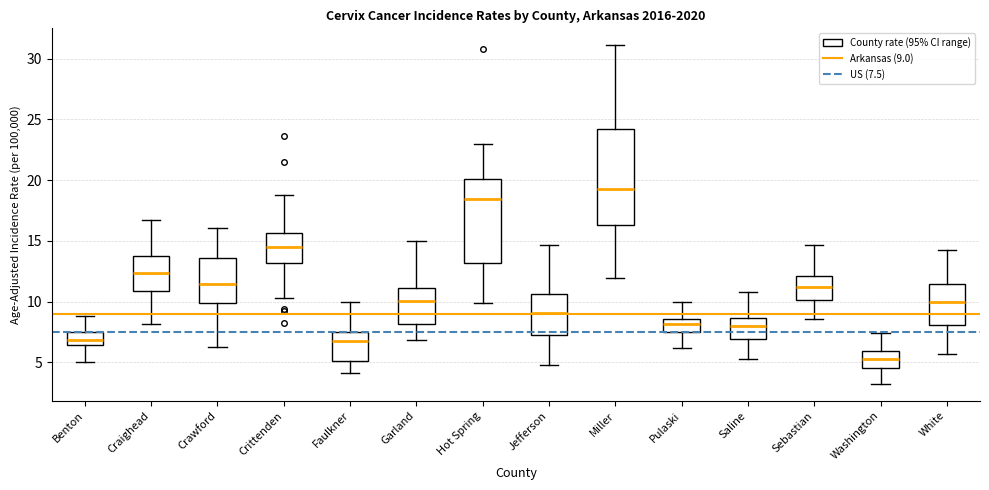

Reading left to right, read every box against the y-axis: the position of its median line, the range the box covers, and the ends of its whiskers. The values are not printed on the chart, so give them approximately, as read against the axis.

Benton: median 7.0, box 6.5 to 7.5, whiskers 5.0 to 9.0
Craighead: median 12.5, box 11.0 to 13.5, whiskers 8.0 to 16.5
Crawford: median 11.5, box 10.0 to 13.5, whiskers 6.5 to 16.0
Crittenden: median 14.5, box 13.0 to 15.5, whiskers 10.5 to 19.0
Faulkner: median 6.5, box 5.0 to 7.5, whiskers 4.0 to 10.0
Garland: median 10.0, box 8.0 to 11.0, whiskers 7.0 to 15.0
Hot Spring: median 18.5, box 13.0 to 20.0, whiskers 10.0 to 23.0
Jefferson: median 9.0, box 7.5 to 10.5, whiskers 5.0 to 14.5
Miller: median 19.5, box 16.5 to 24.0, whiskers 12.0 to 31.0
Pulaski: median 8.0, box 7.5 to 8.5, whiskers 6.0 to 10.0
Saline: median 8.0, box 7.0 to 8.5, whiskers 5.5 to 11.0
Sebastian: median 11.0, box 10.0 to 12.0, whiskers 8.5 to 14.5
Washington: median 5.5, box 4.5 to 6.0, whiskers 3.0 to 7.5
White: median 10.0, box 8.0 to 11.5, whiskers 5.5 to 14.0